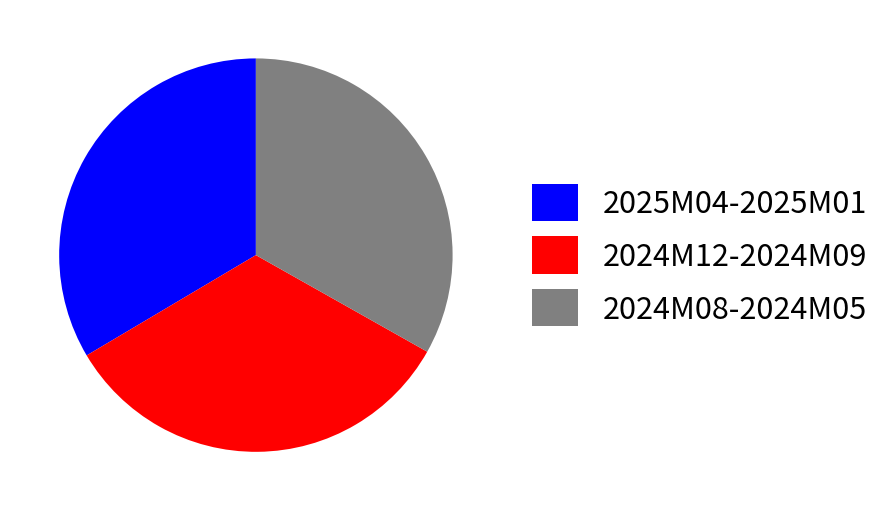

Count the number of slices in the pie.

3